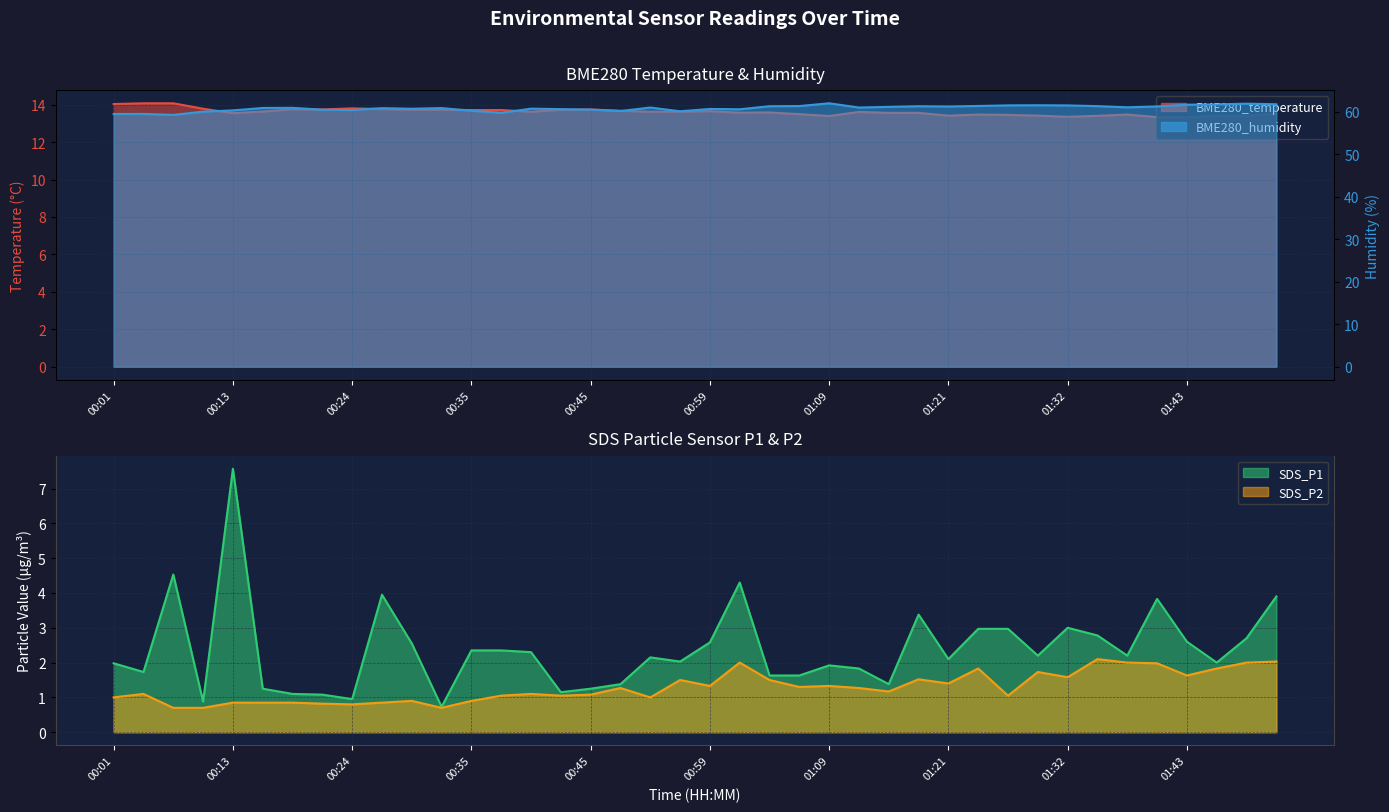

At which label does BME280_temperature reach its peak?

00:04